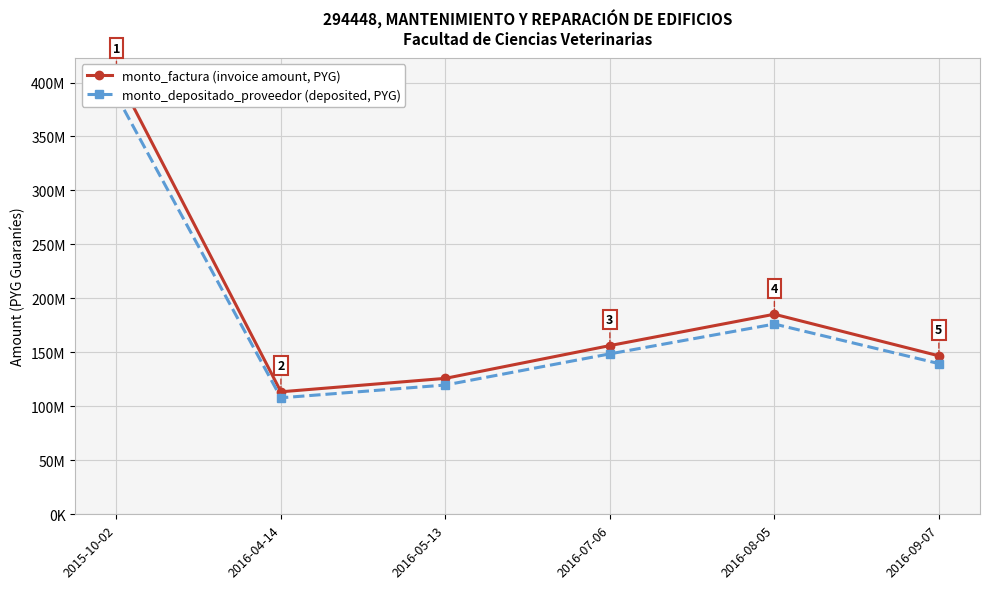

What is the average value of the monto_depositado_proveedor (deposited, PYG) series?

180014518